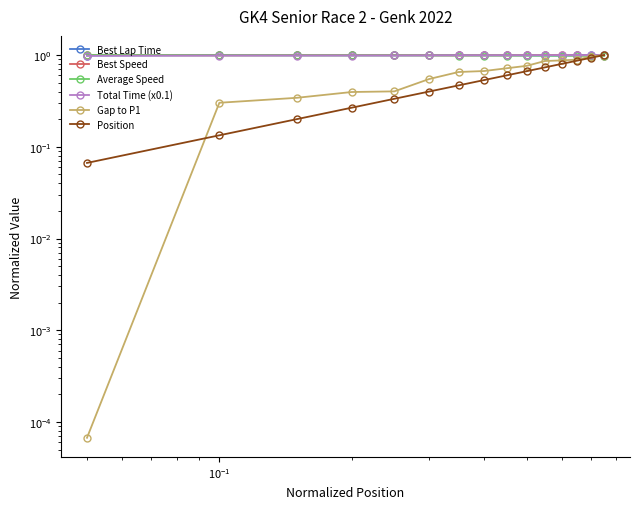

What is the maximum value shown in the chart?

1.0